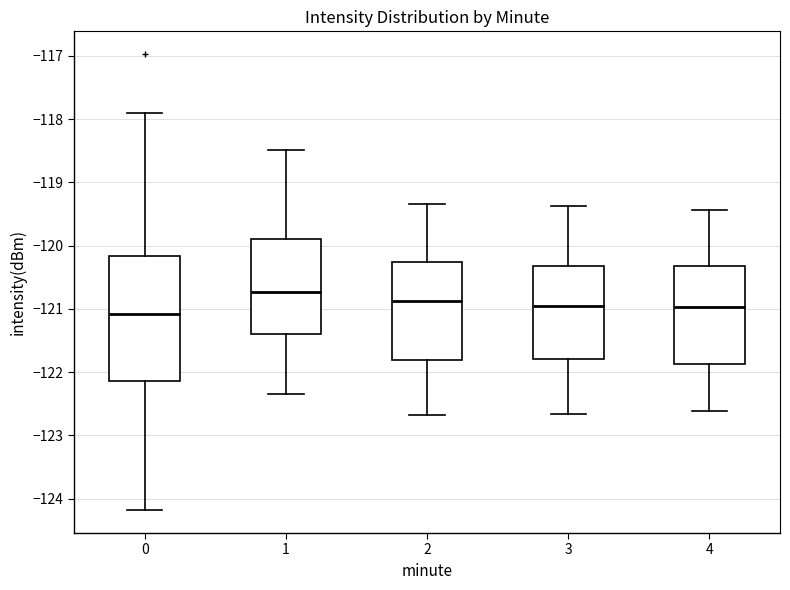

Which box has the lowest median line?

0